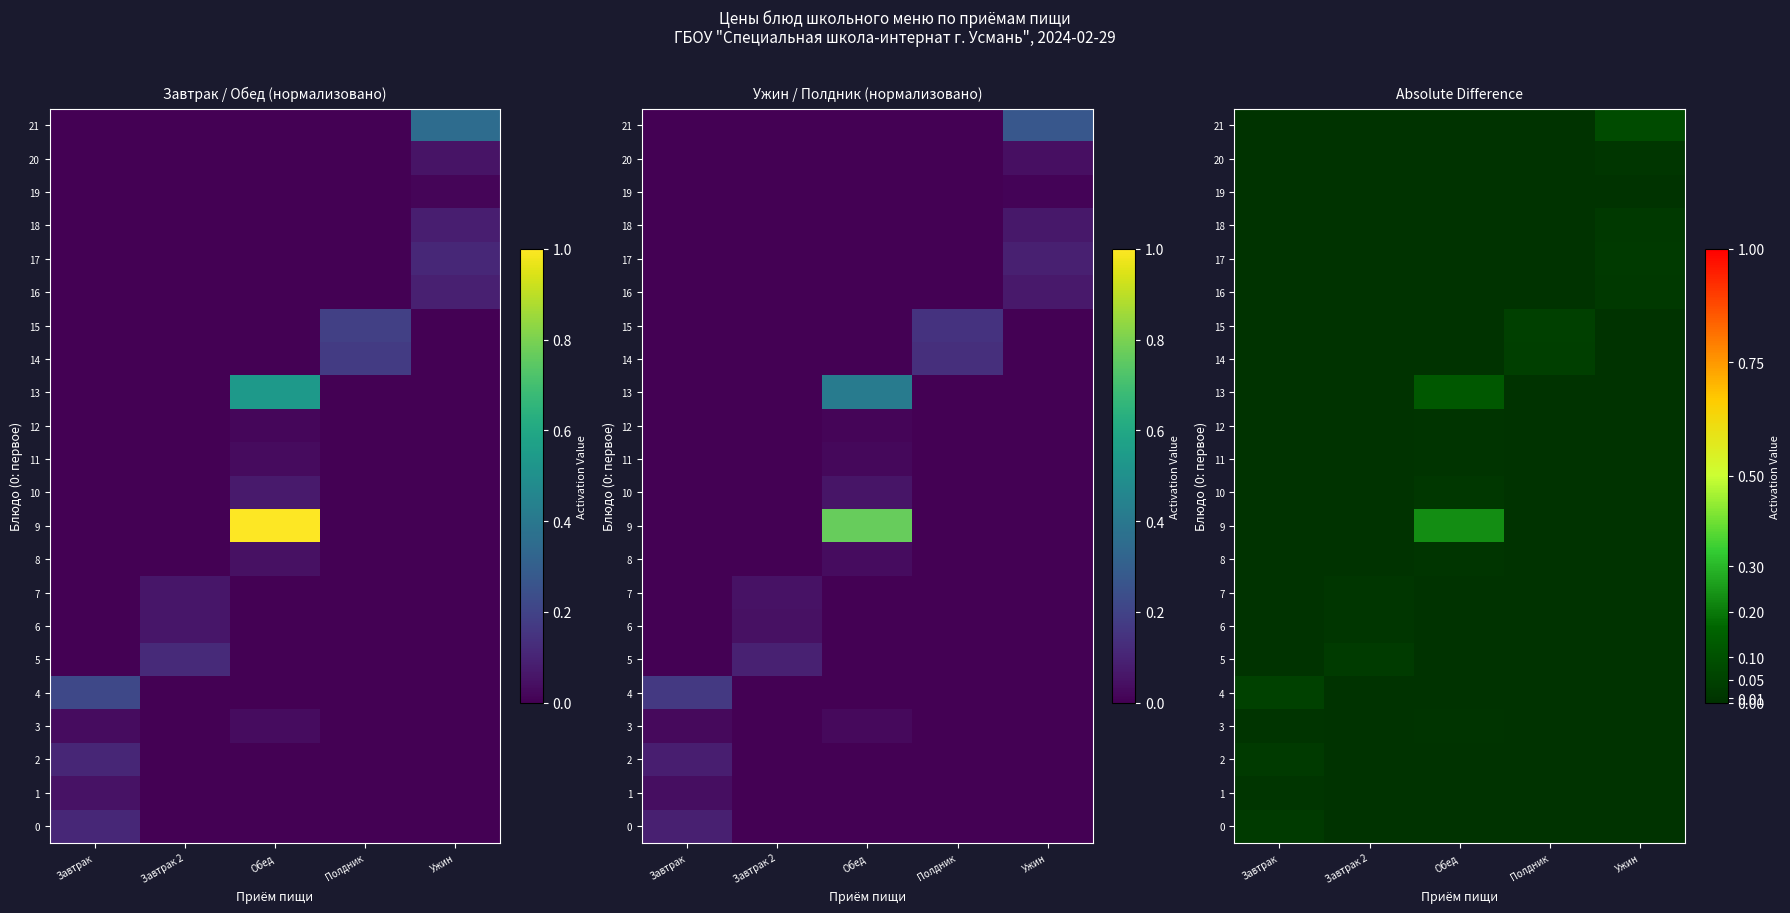

Rank the categories by 10 value from highest to lowest.

Обед, Завтрак, Завтрак 2, Полдник, Ужин